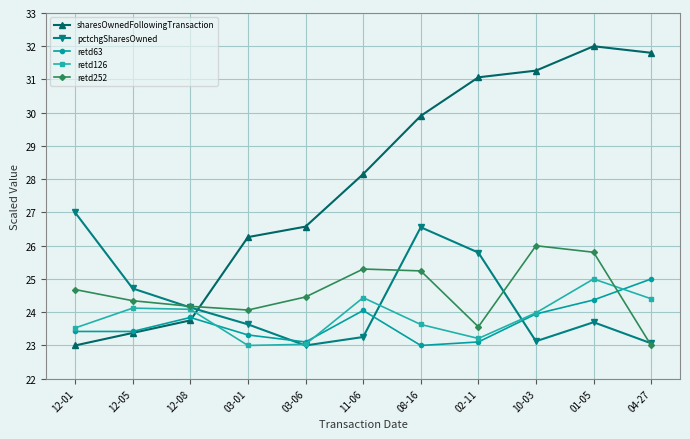

True or false: sharesOwnedFollowingTransaction has a value of 28.2 at 11-06.

True